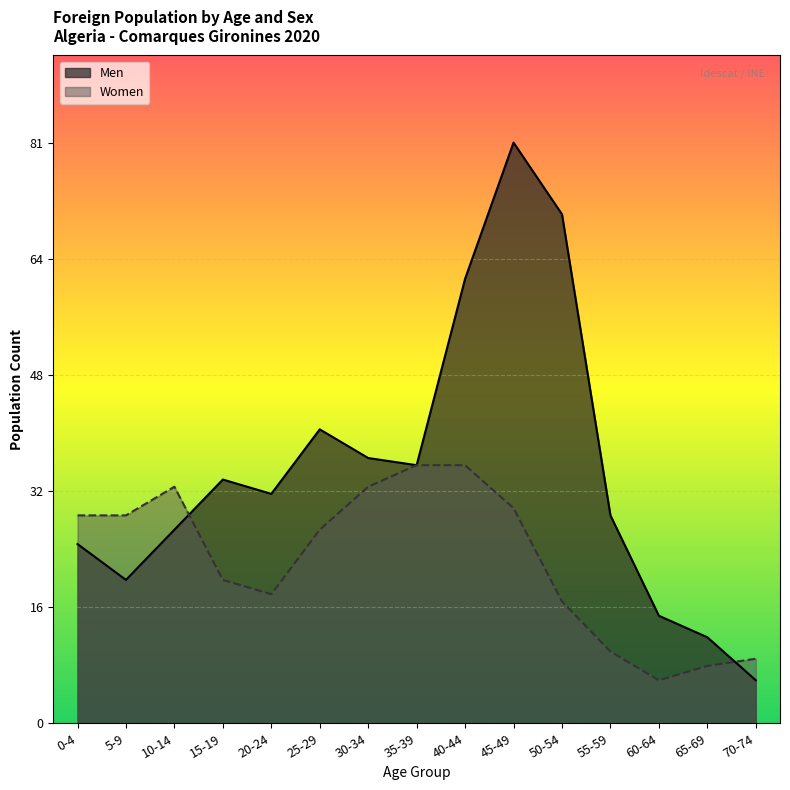

Is it true that Women equals 8 at 65-69?

True